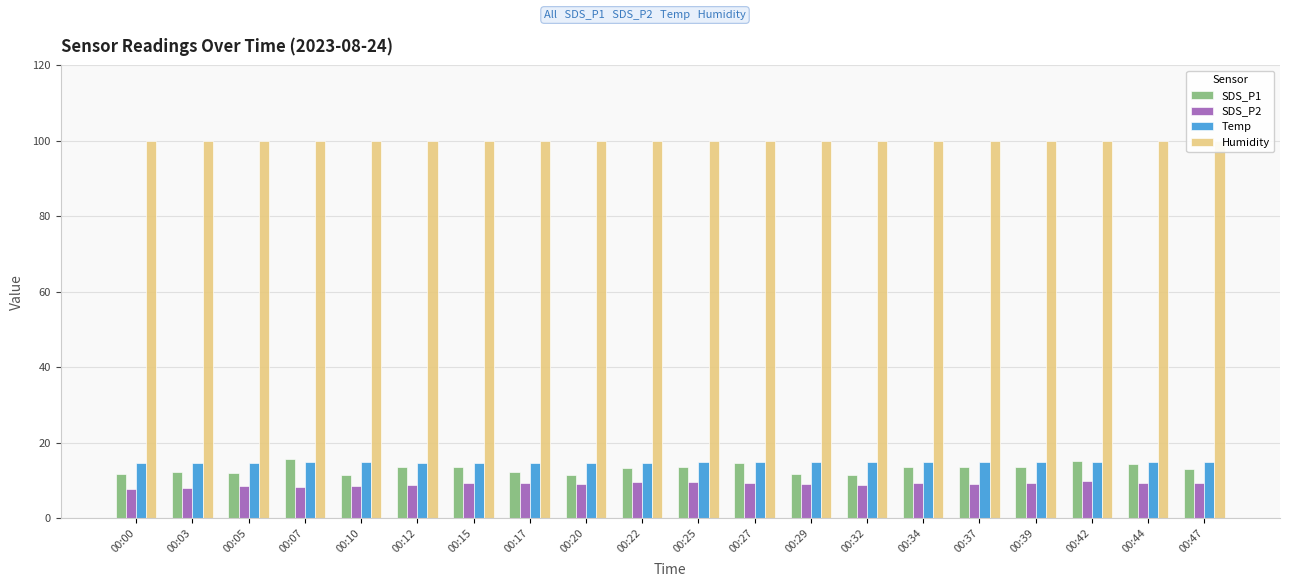

Which series changed the most between 00:32 and 00:37?

SDS_P1